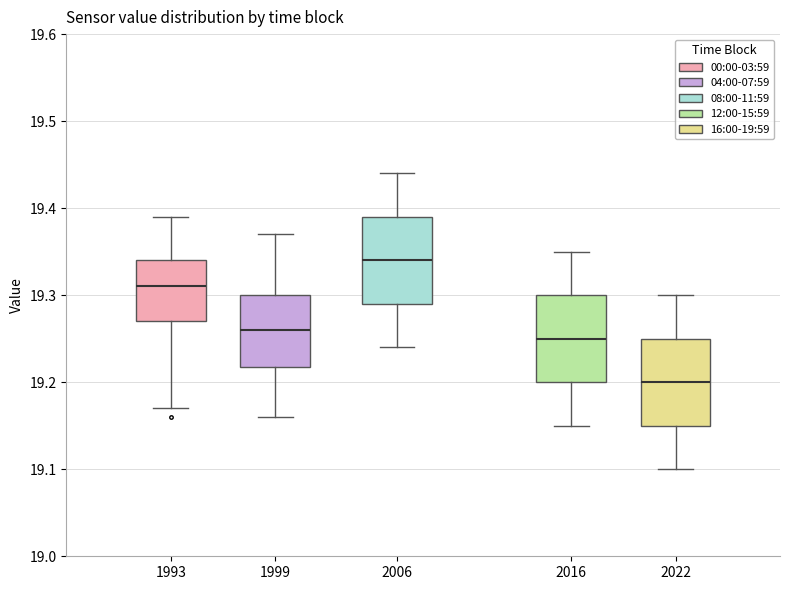

Reading left to right, transcribe this box plot: for each box, give where its median line is, the range the box spans, and where its two whiskers end, as read against the y-axis. The values are not printed on the chart, so give them approximately, as read against the axis.

1993: median 19.31, box 19.27 to 19.34, whiskers 19.17 to 19.39
1999: median 19.26, box 19.22 to 19.30, whiskers 19.16 to 19.37
2006: median 19.34, box 19.29 to 19.39, whiskers 19.24 to 19.44
2016: median 19.25, box 19.20 to 19.30, whiskers 19.15 to 19.35
2022: median 19.20, box 19.15 to 19.25, whiskers 19.10 to 19.30